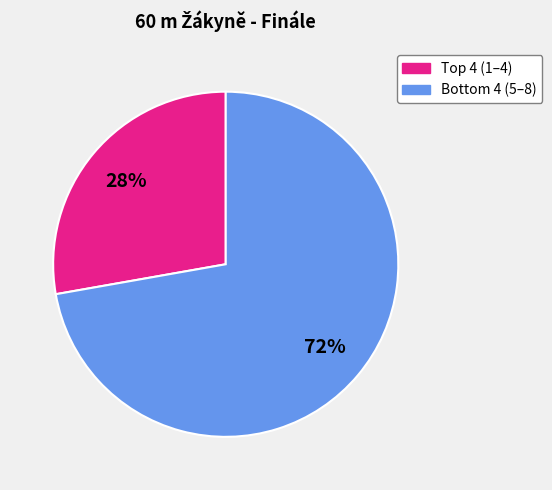

Does any single category account for the majority?

Yes